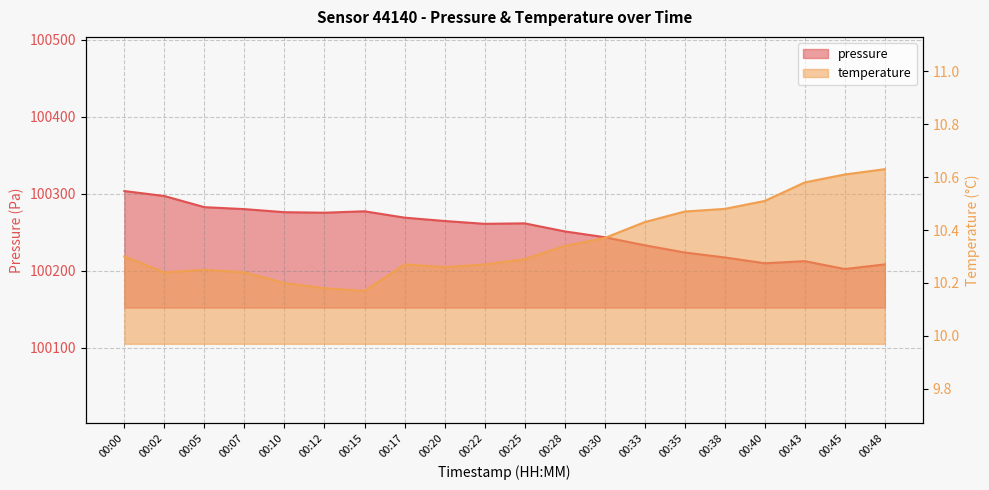

Which category has the highest value in the temperature series?

00:48